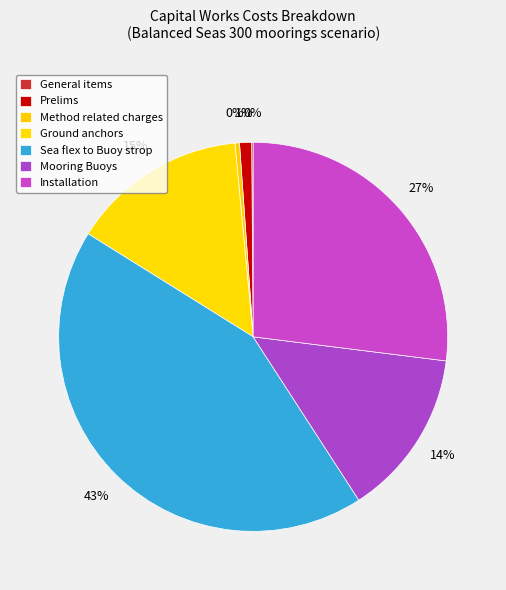

What is the largest slice in the pie chart?

Sea flex to Buoy strop